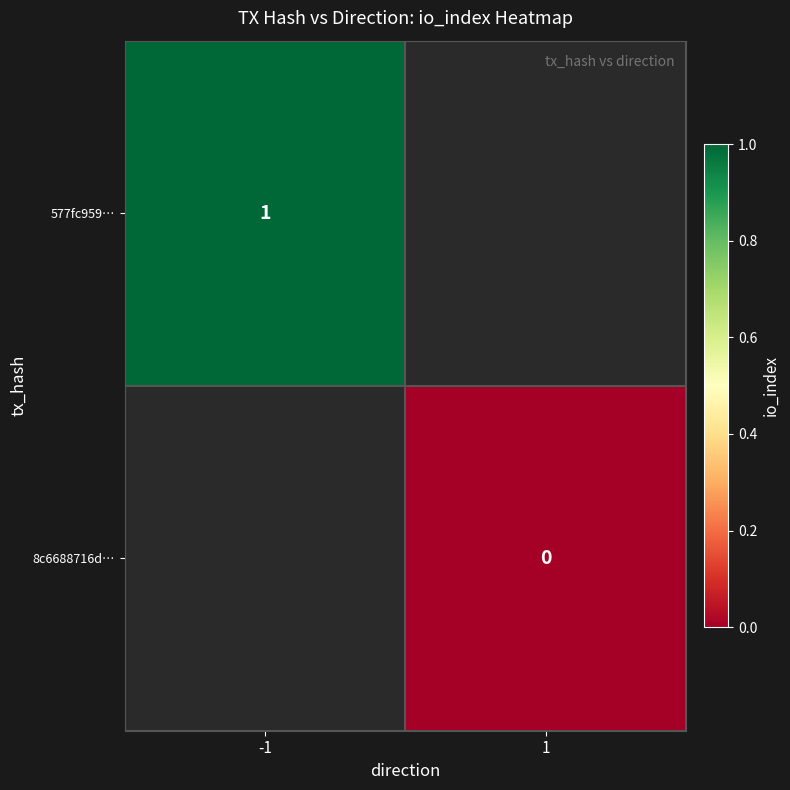

The 577fc959… series shows 1 at -1. True or false?

True